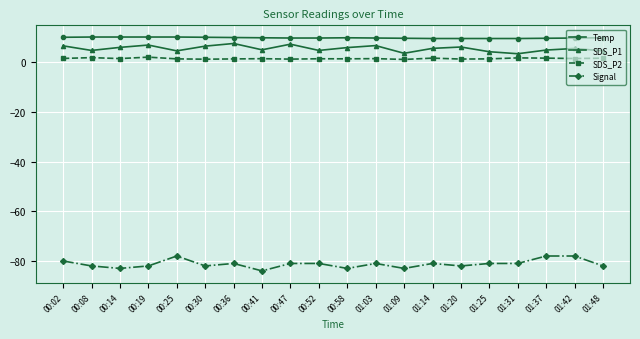

At which category does the chart reach its minimum across all series?

00:41